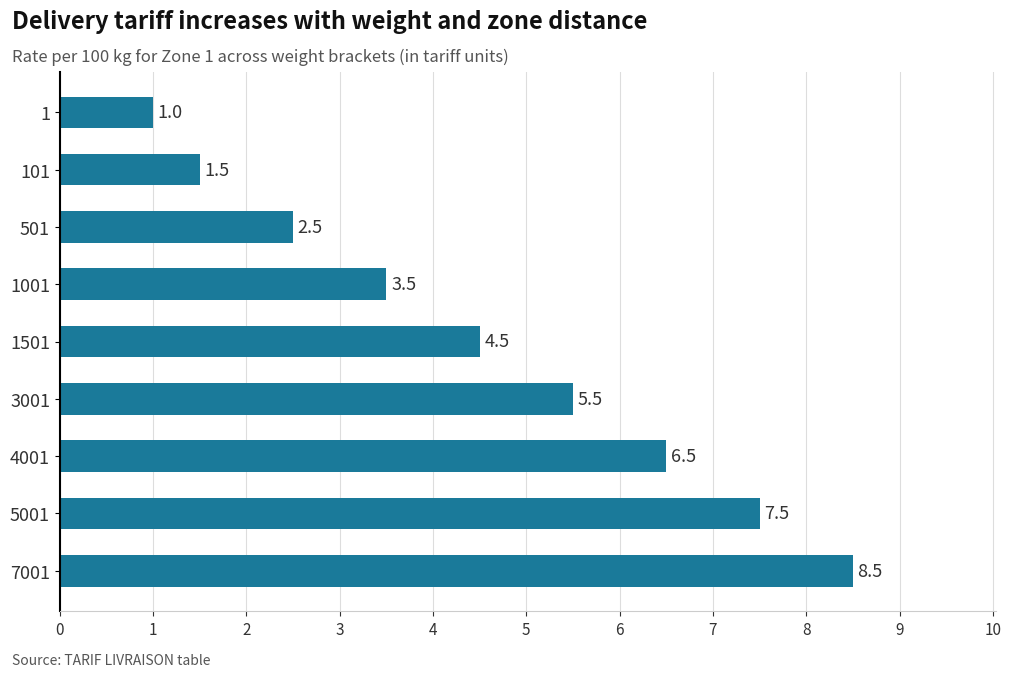

How many bars are there in total?

9